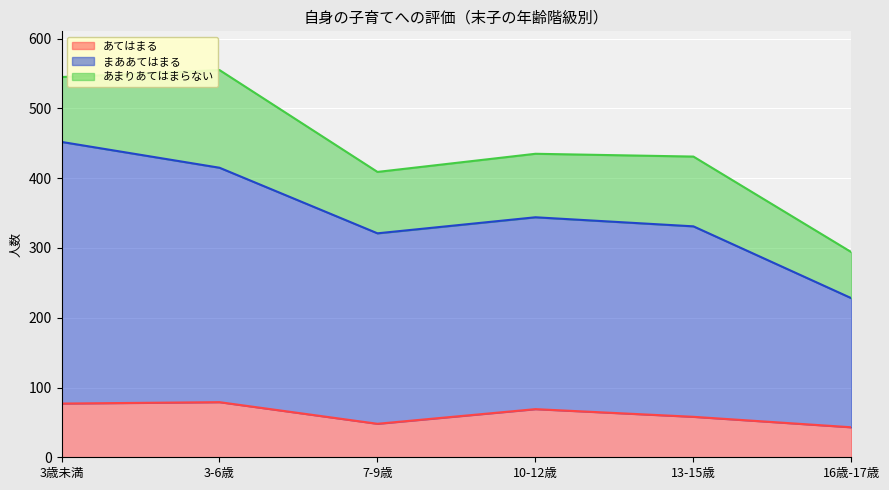

How many categories are shown in the chart?

6